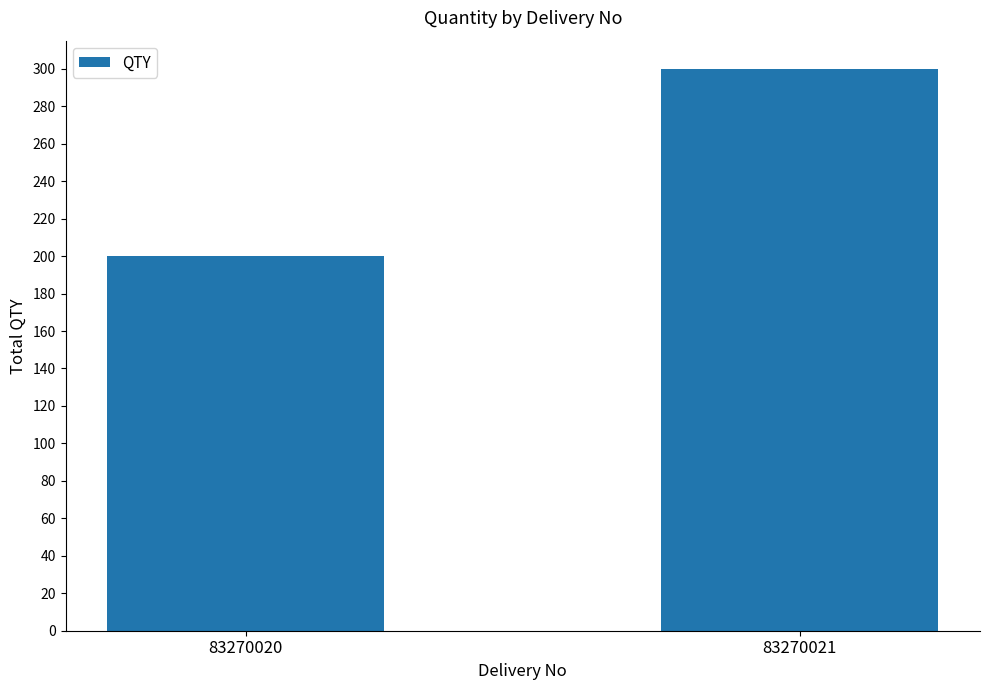

What is the difference between the values at 83270020 and 83270021?

100